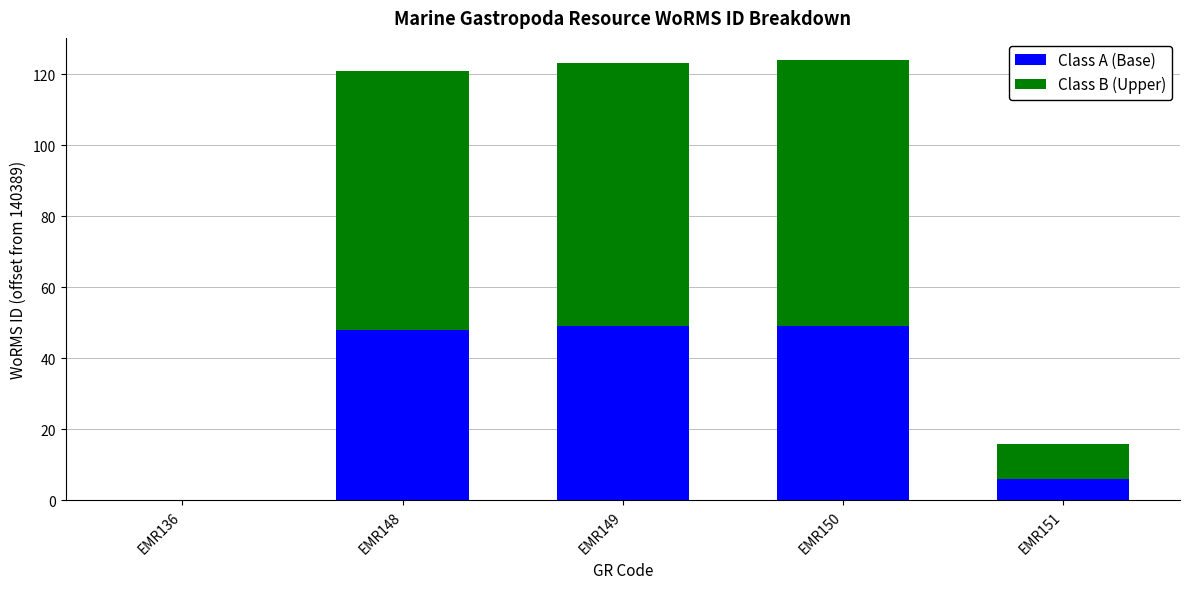

What is the total value across all series at EMR148?

121